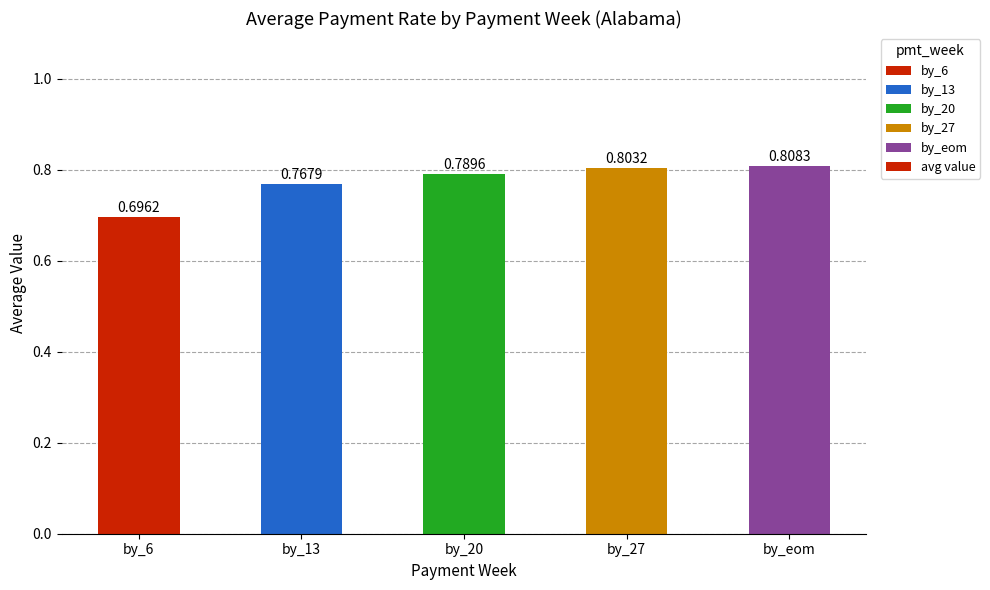

Which category has the highest value across all series?

by_eom